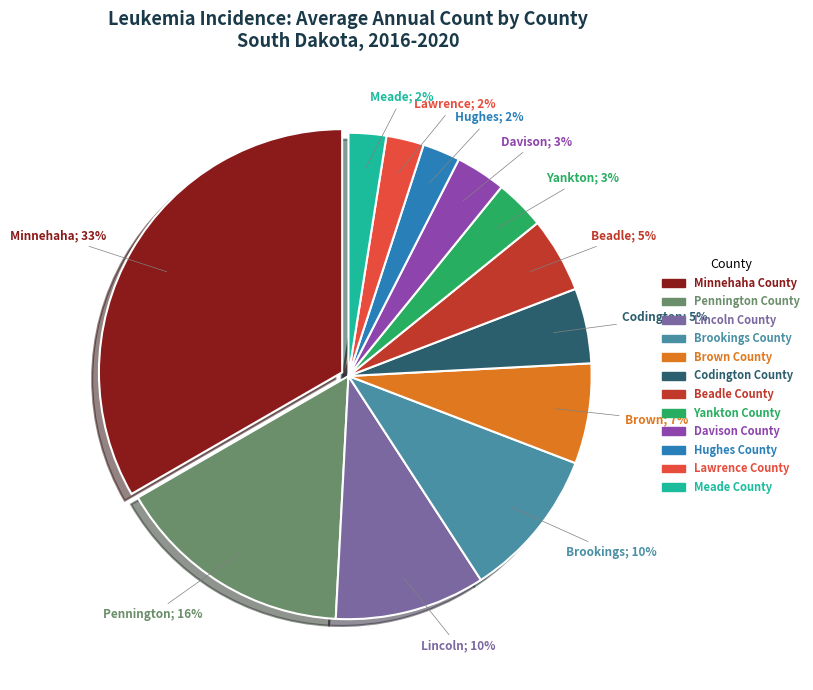

Is the sum of Davison County and Lawrence County greater than half?

No